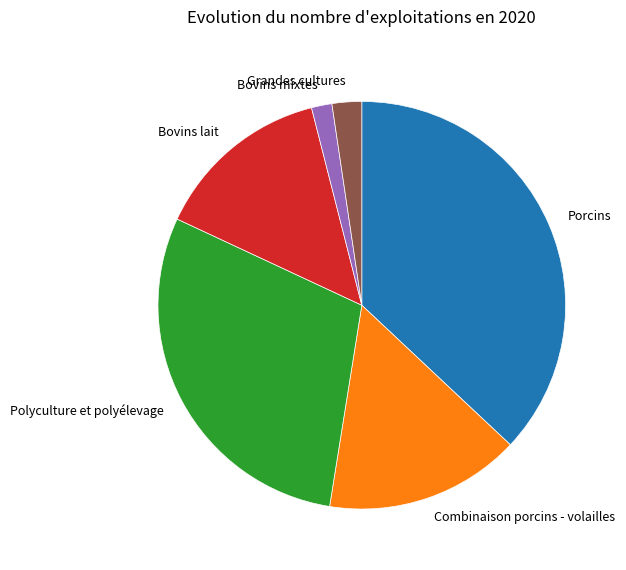

What is the largest slice in the pie chart?

Porcins